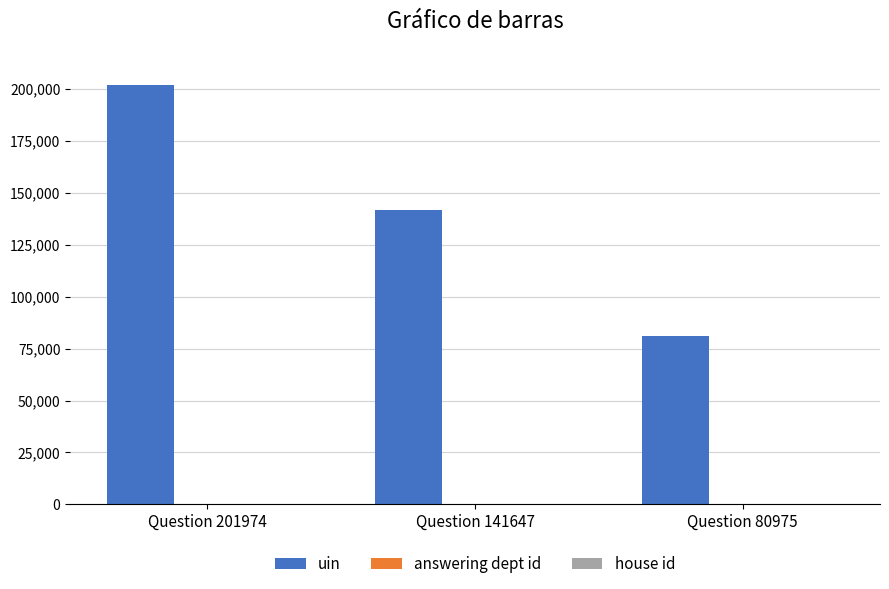

The uin series shows 361719 at Question 201974. True or false?

False